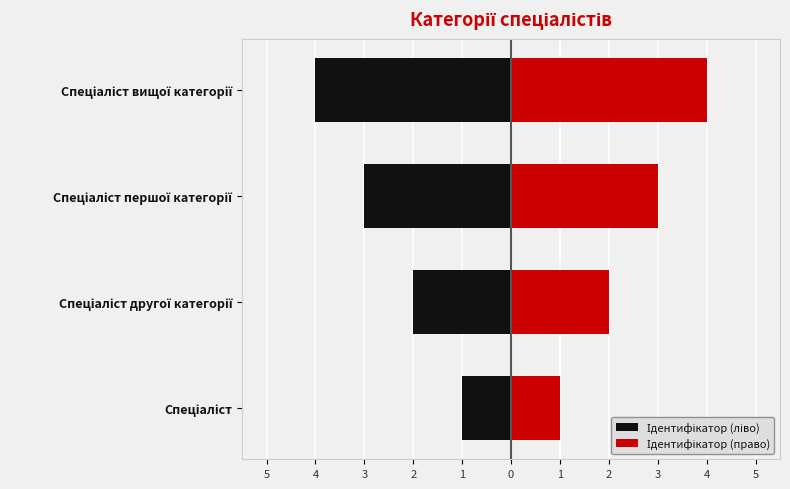

Is the value of Ідентифікатор (ліво) at Спеціаліст першої категорії greater than the value of Ідентифікатор (право) at Спеціаліст вищої категорії?

No